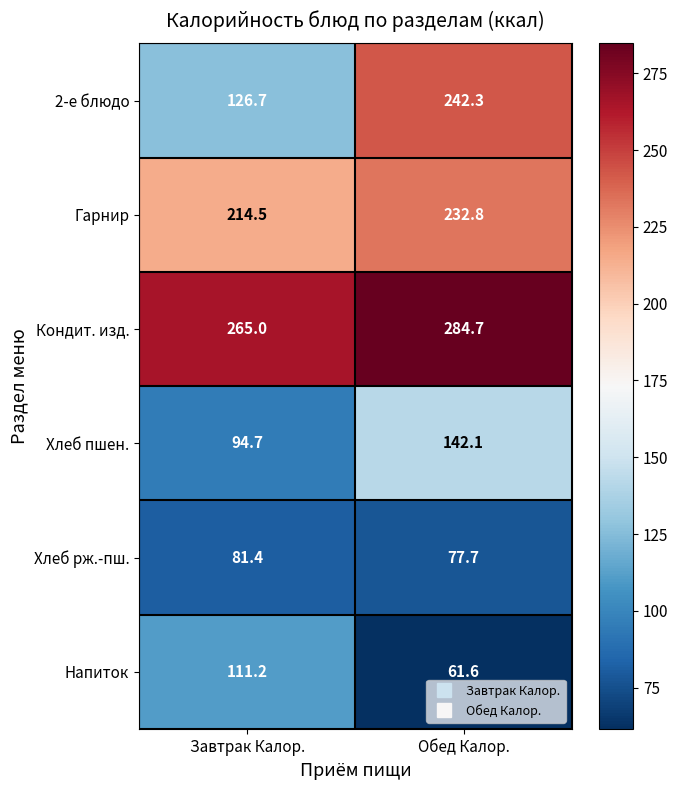

How many categories are shown in the chart?

2